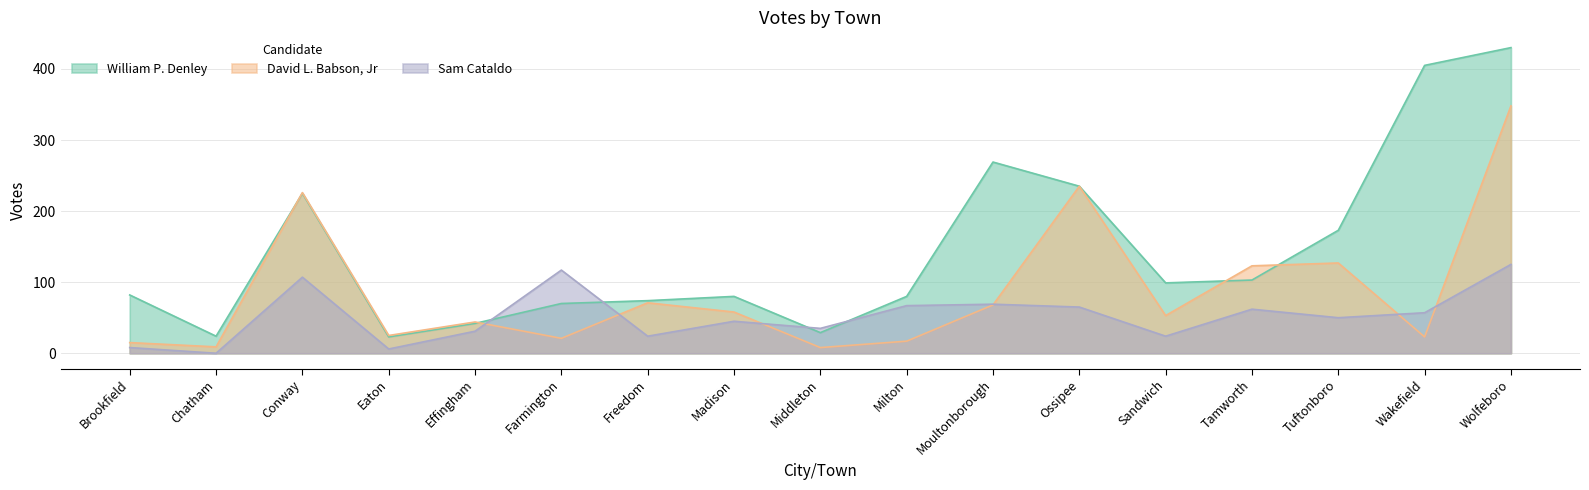

Which category has the highest value in the David L. Babson, Jr series?

Wolfeboro